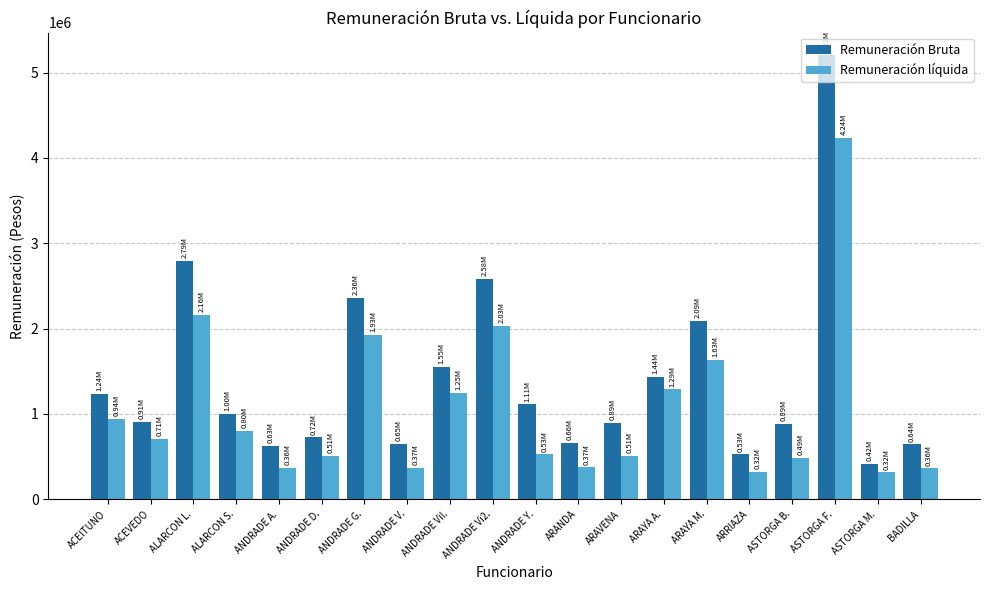

What is the value of the Remuneración líquida bar at the 9th from the left?

1249935